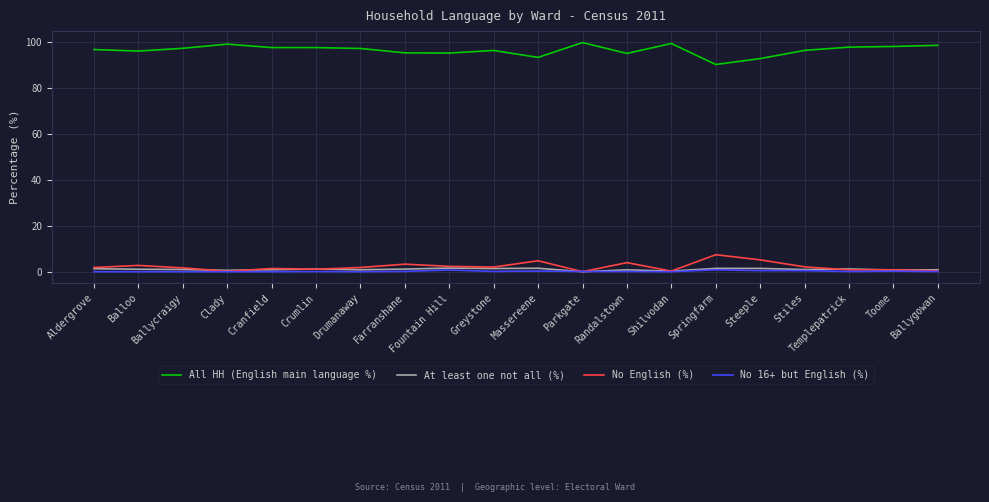

Is the value of No 16+ but English (%) at Cranfield greater than the value of All HH (English main language %) at Massereene?

No